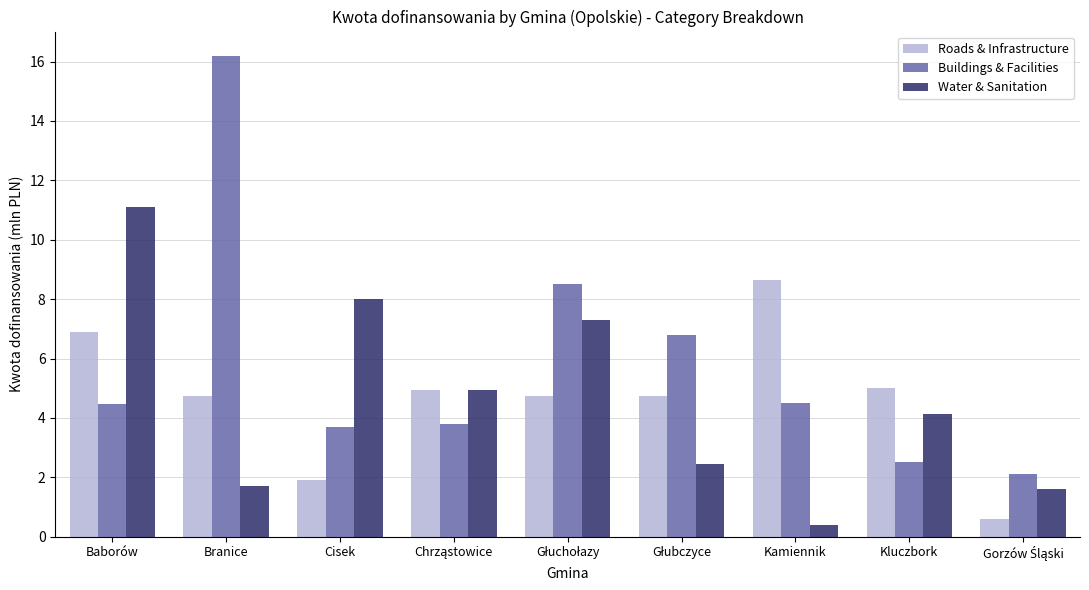

What is the difference between the maximum and minimum values in the Roads & Infrastructure series?

8.0